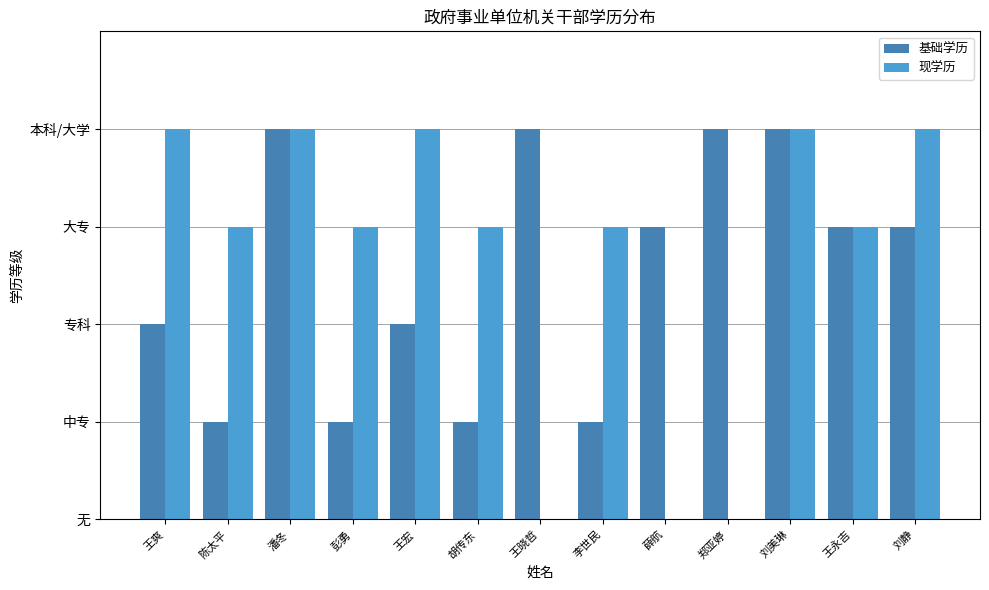

What is the value of the 现学历 bar at the 2nd from the left?

3